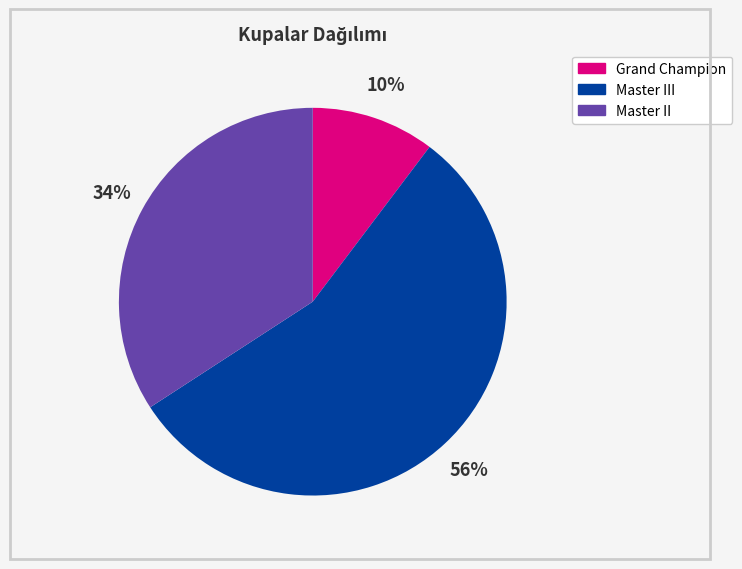

Rank the categories by value from highest to lowest.

Master III, Master II, Grand Champion